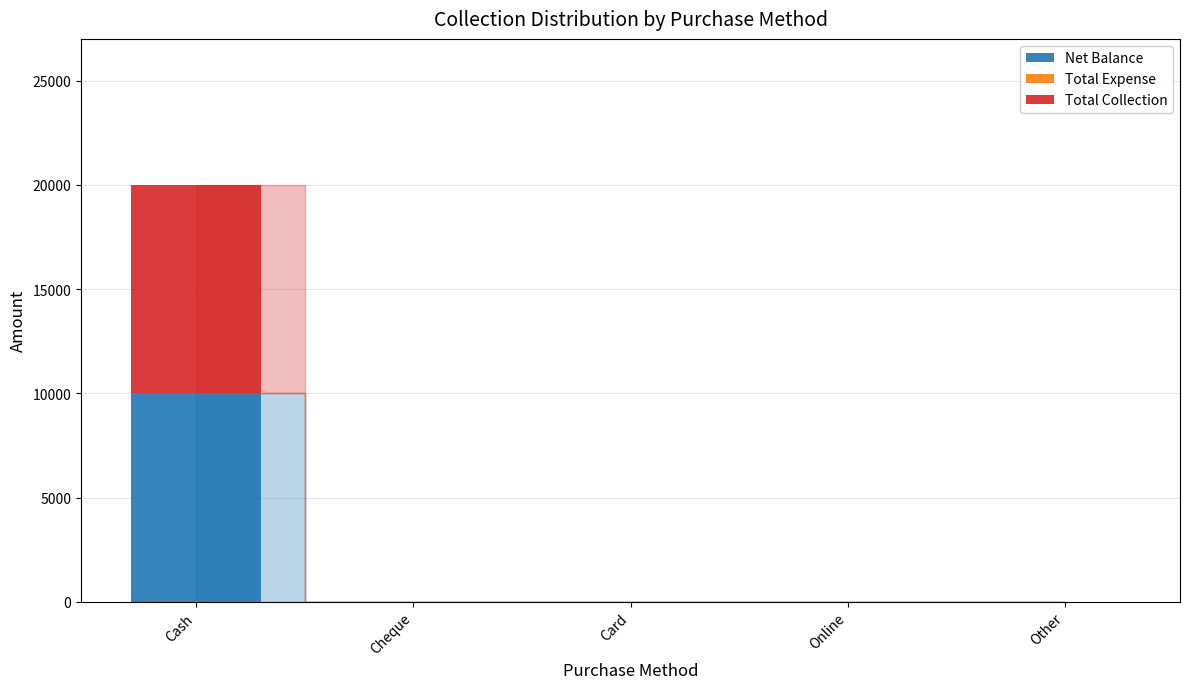

The value of Net Balance at Cheque is 0. True or false?

True